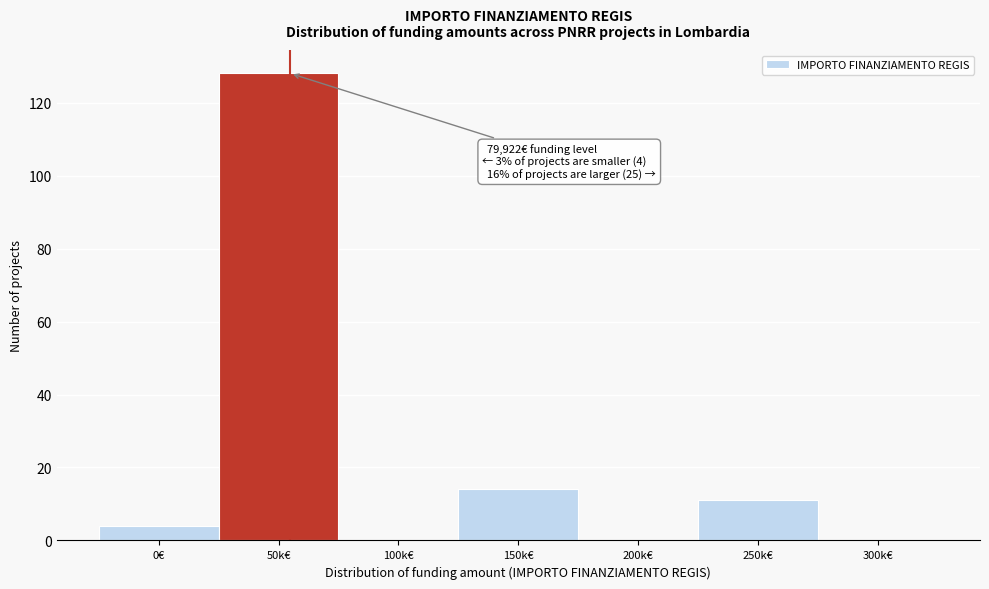

Reading left to right, extract all data points from this chart.

0€=4	50k€=128	100k€=0	150k€=14	200k€=0	250k€=11	300k€=0